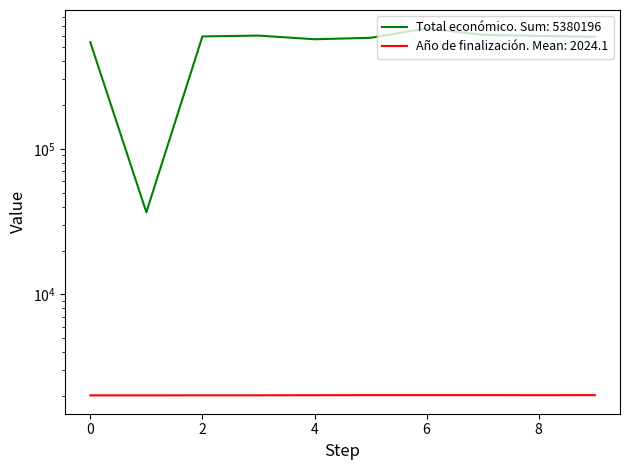

What is the difference between the maximum and minimum values in the Total económico series?

636160